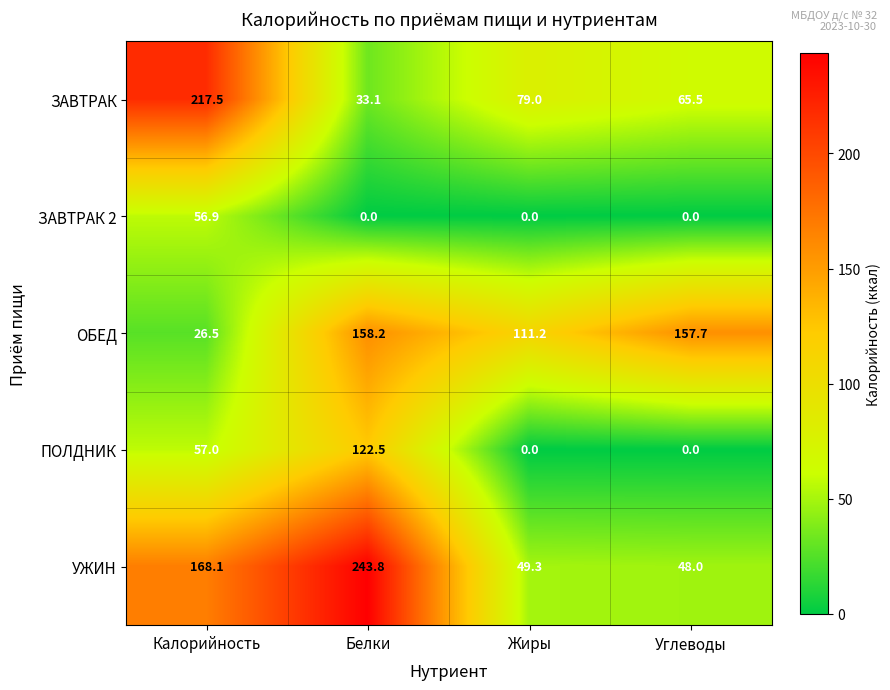

What is the total value across all series at Калорийность?

526.0